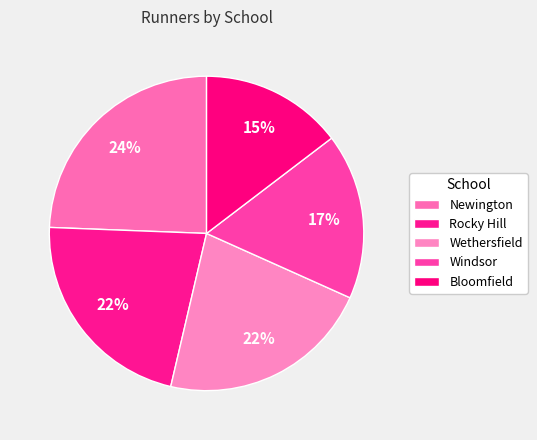

How many segments does this pie chart have?

5